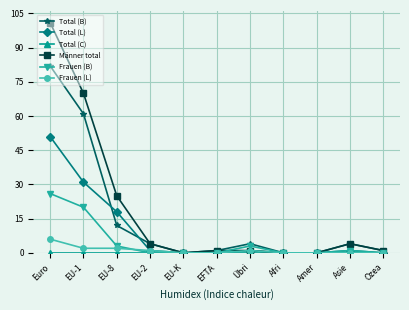

The value of Frauen (B) at Euro is 6. True or false?

False